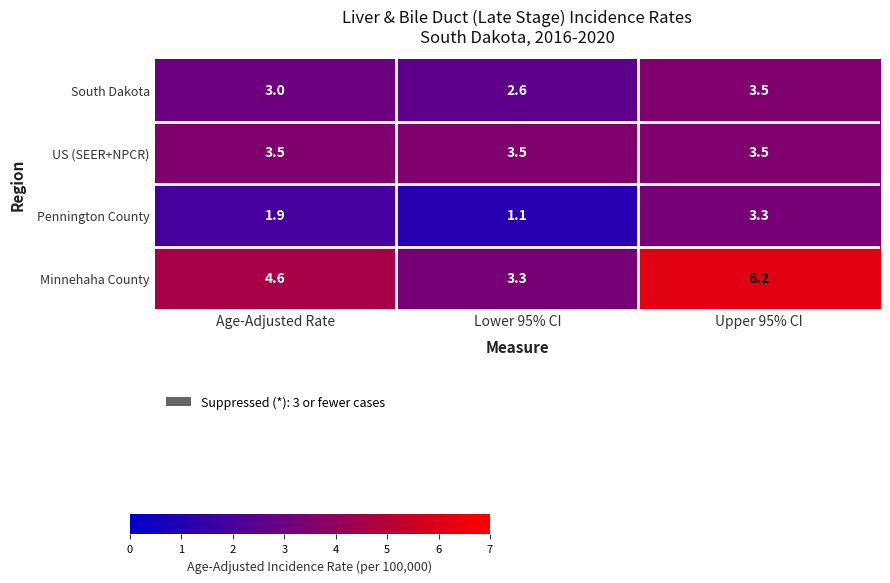

Read the South Dakota value at Lower 95% CI.

2.6